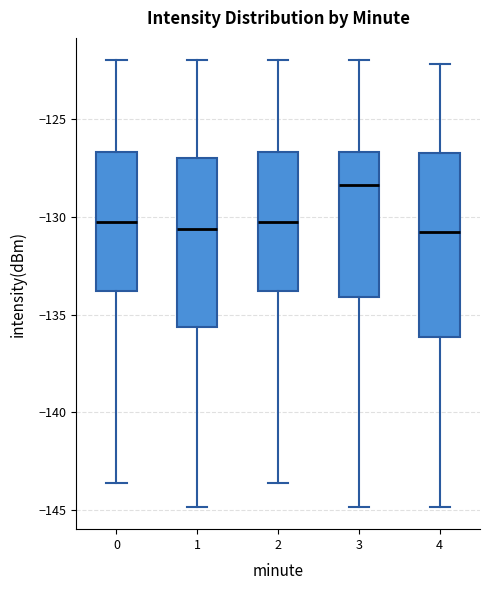

Reading left to right, transcribe this box plot: for each box, give where its median line is, the range the box spans, and where its two whiskers end, as read against the y-axis. The values are not printed on the chart, so give them approximately, as read against the axis.

0: median -130.0, box -134.0 to -126.5, whiskers -143.5 to -122.0
1: median -130.5, box -135.5 to -127.0, whiskers -145.0 to -122.0
2: median -130.0, box -134.0 to -126.5, whiskers -143.5 to -122.0
3: median -128.5, box -134.0 to -126.5, whiskers -145.0 to -122.0
4: median -131.0, box -136.0 to -127.0, whiskers -145.0 to -122.0